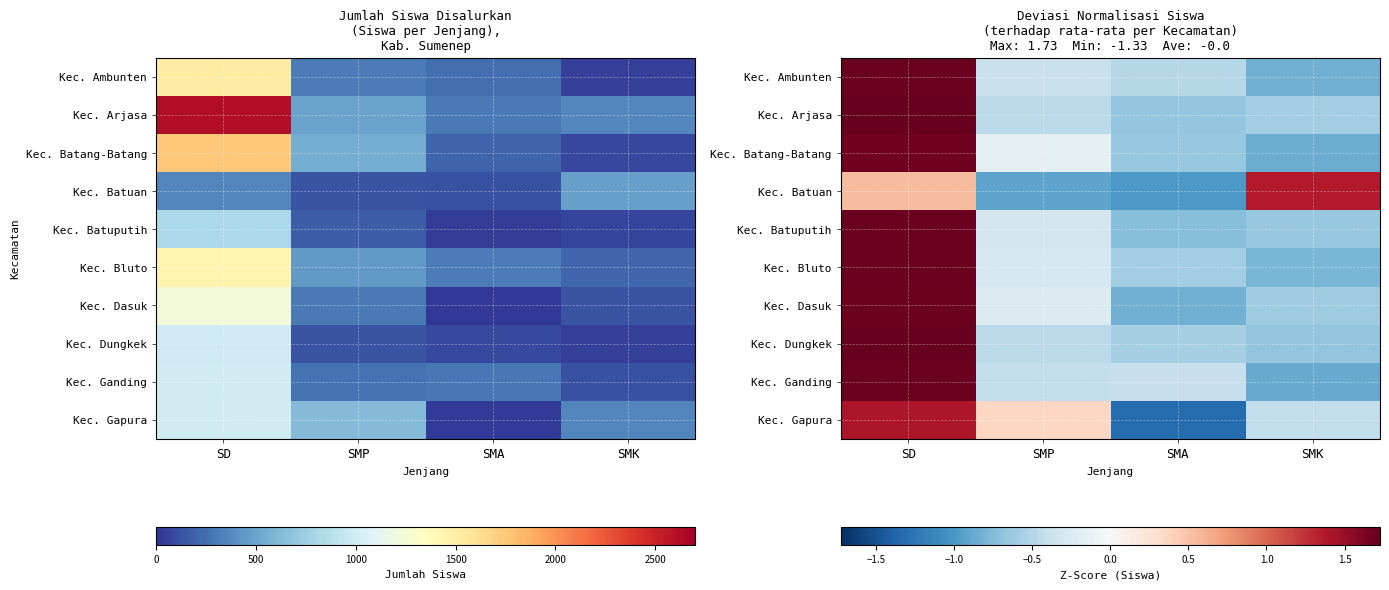

How many distinct data groups are displayed?

10